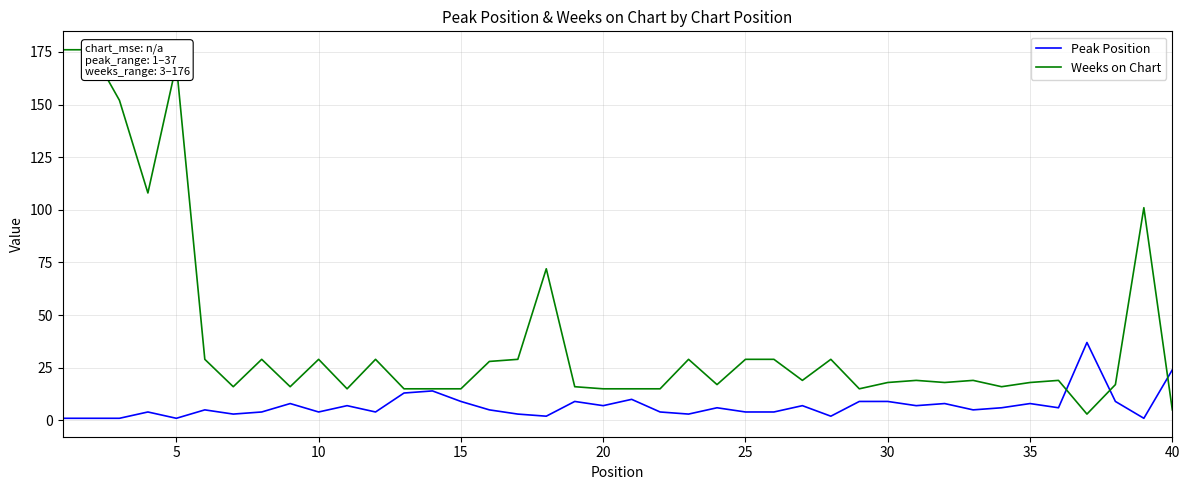

The Peak Position series shows 9 at 15. True or false?

True